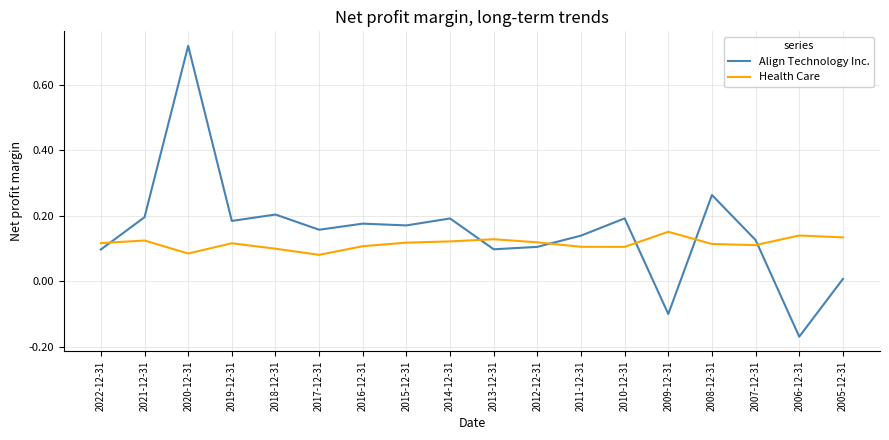

Which series has the widest spread of values?

Align Technology Inc.